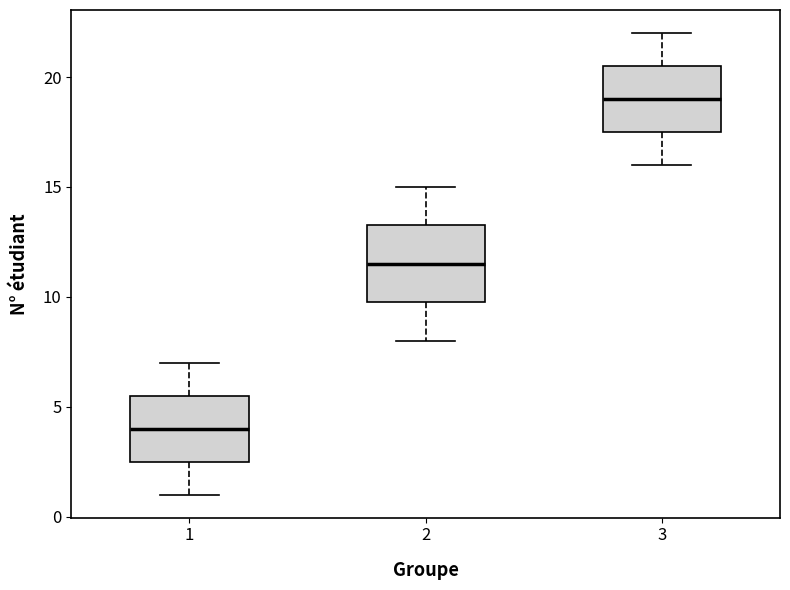

Reading left to right, transcribe this box plot: for each box, give where its median line is, the range the box spans, and where its two whiskers end, as read against the y-axis. The values are not printed on the chart, so give them approximately, as read against the axis.

1: median 4.0, box 2.5 to 5.5, whiskers 1.0 to 7.0
2: median 11.5, box 10.0 to 13.5, whiskers 8.0 to 15.0
3: median 19.0, box 17.5 to 20.5, whiskers 16.0 to 22.0